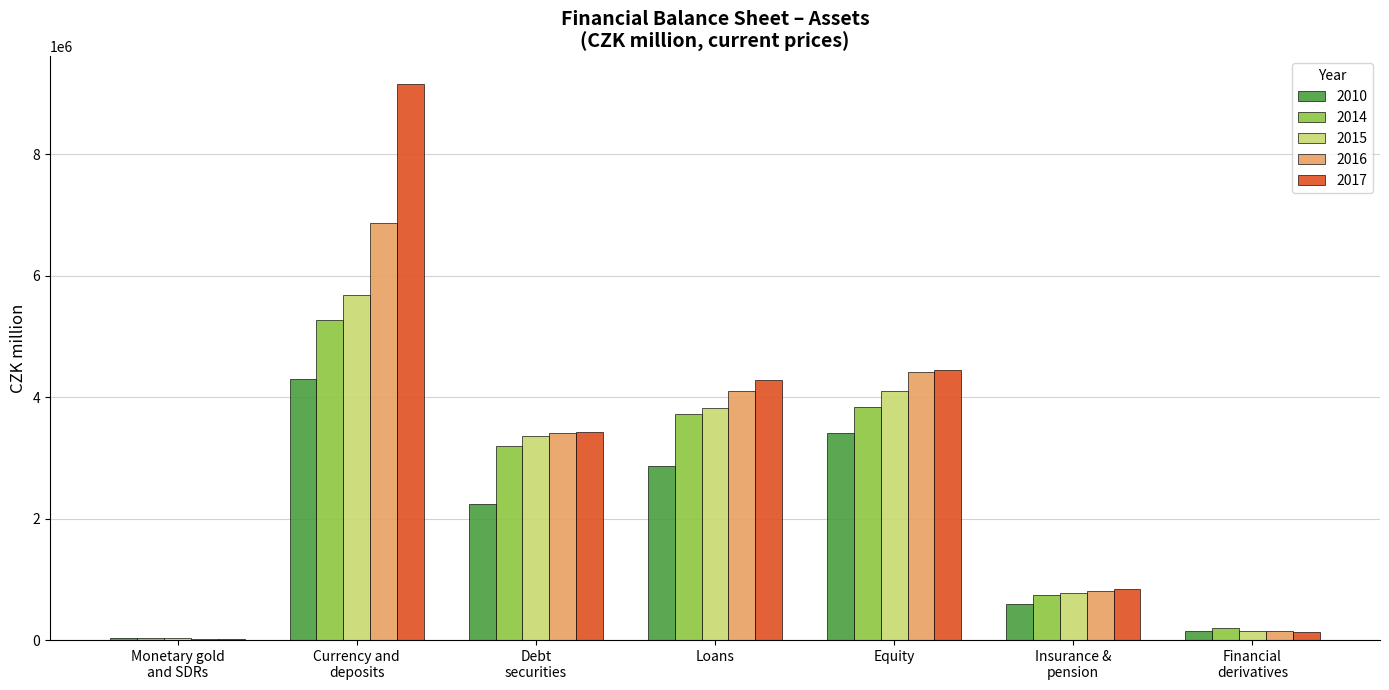

What is the maximum value shown in the chart?

9150820